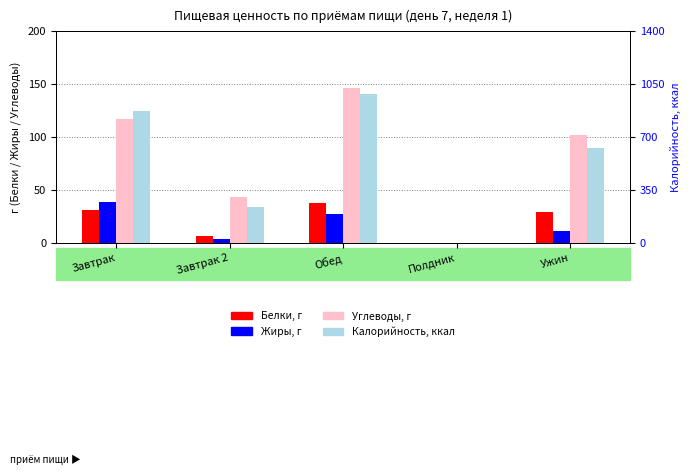

Which series changed the most between Завтрак and Ужин?

Калорийность